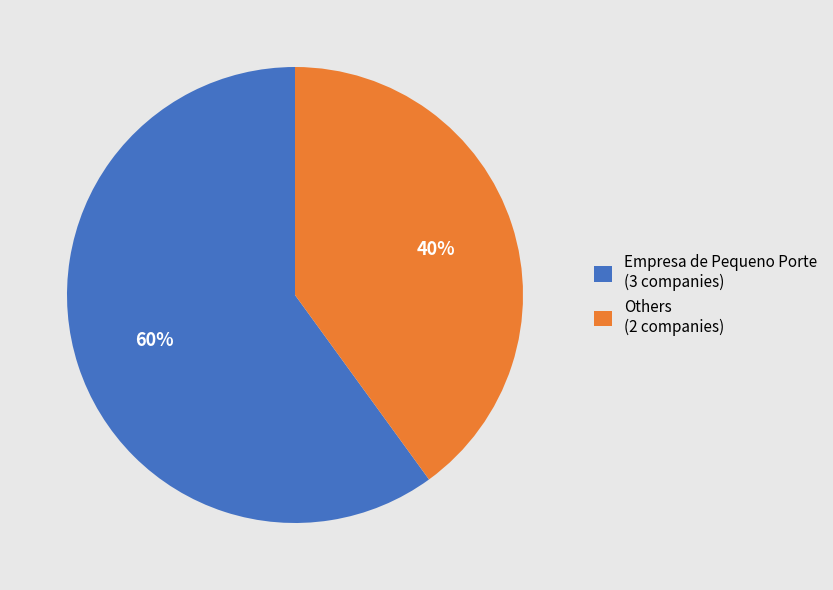

To the nearest percent, what is the average slice percentage?

50%